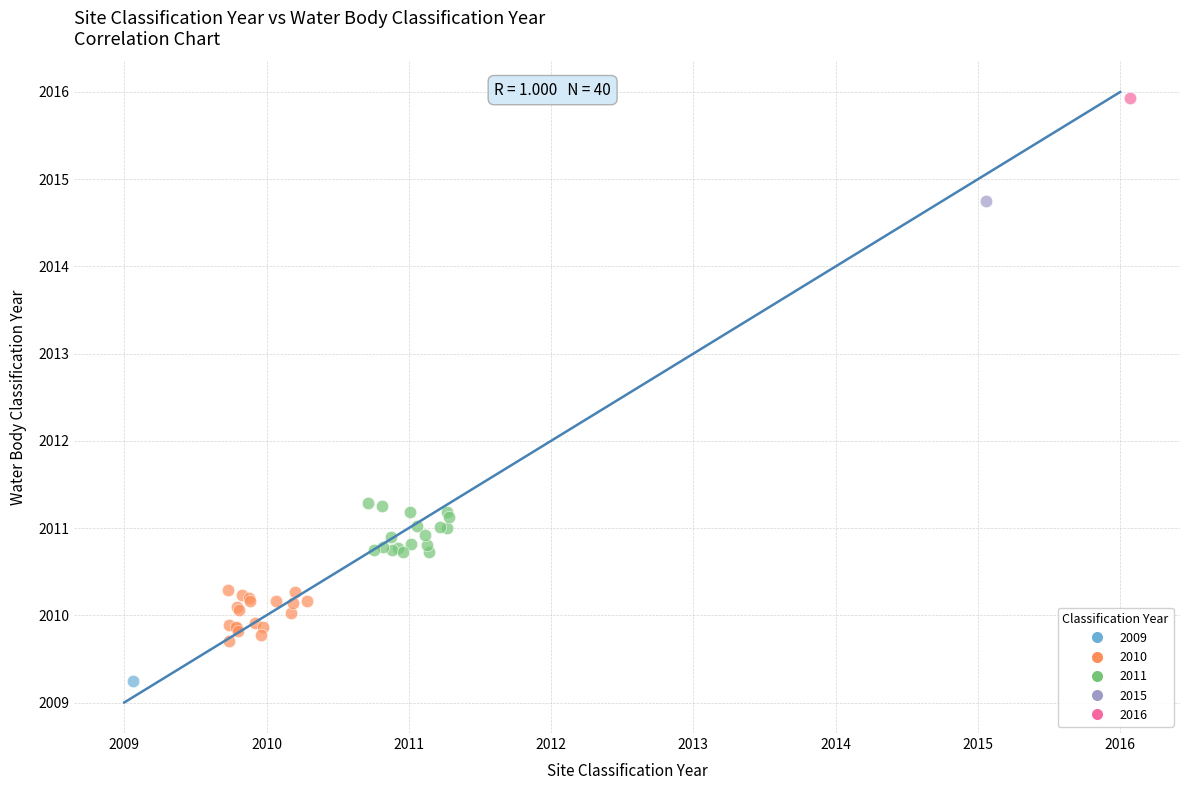

What are all the series names shown in the legend?

2009, 2010, 2011, 2015, 2016